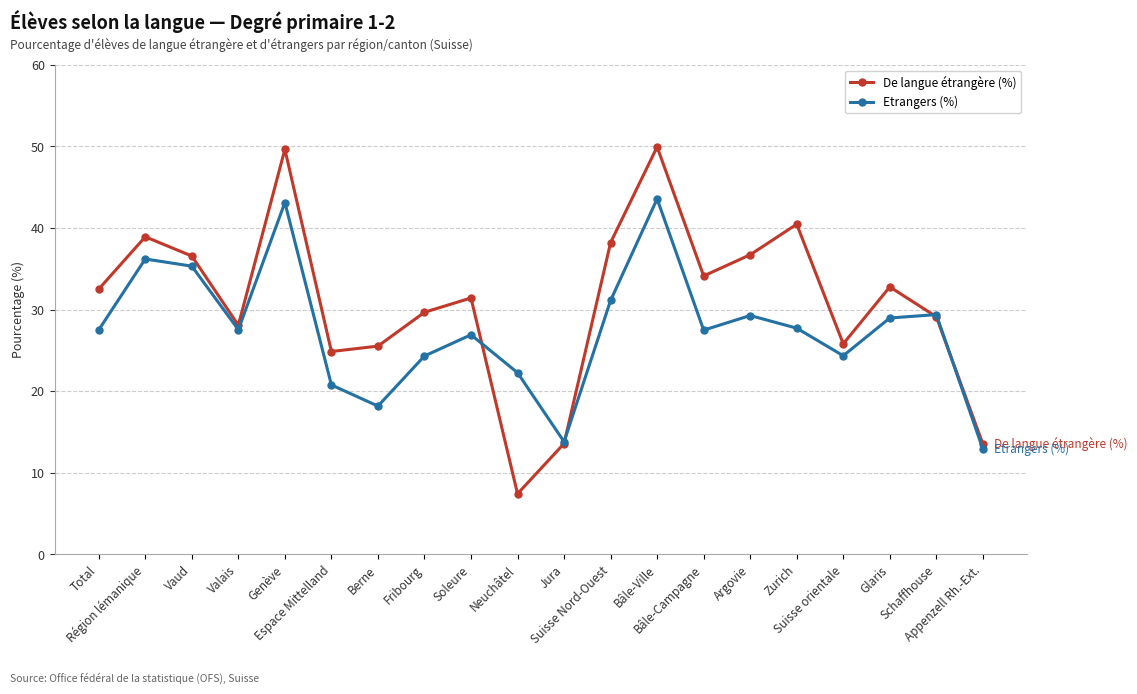

Rank the series by their maximum value, from lowest to highest.

Etrangers (%), De langue étrangère (%)